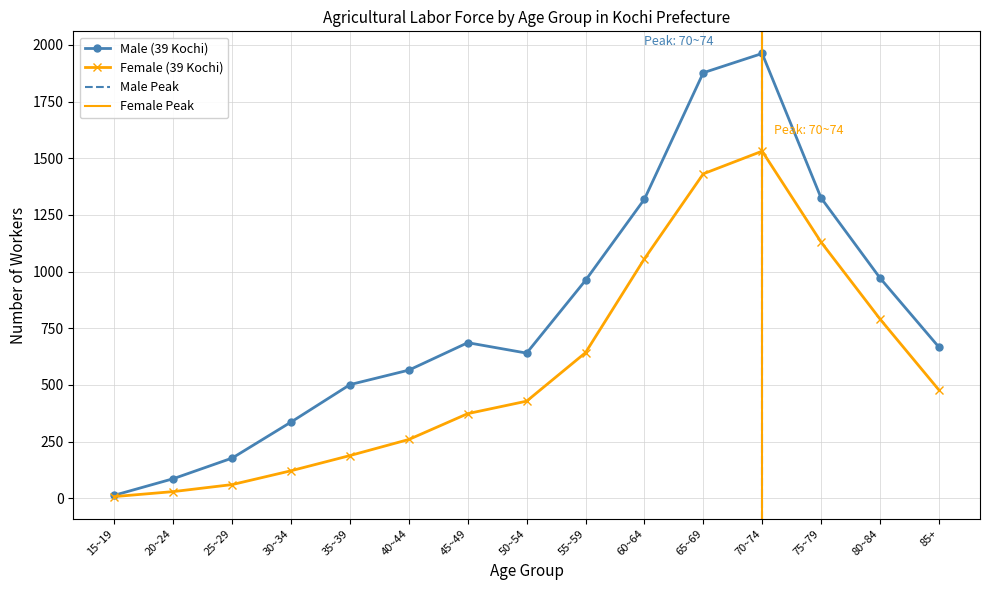

List the labels in order of Male (39 Kochi) value, smallest first.

15~19, 20~24, 25~29, 30~34, 35~39, 40~44, 50~54, 85+, 45~49, 55~59, 80~84, 60~64, 75~79, 65~69, 70~74